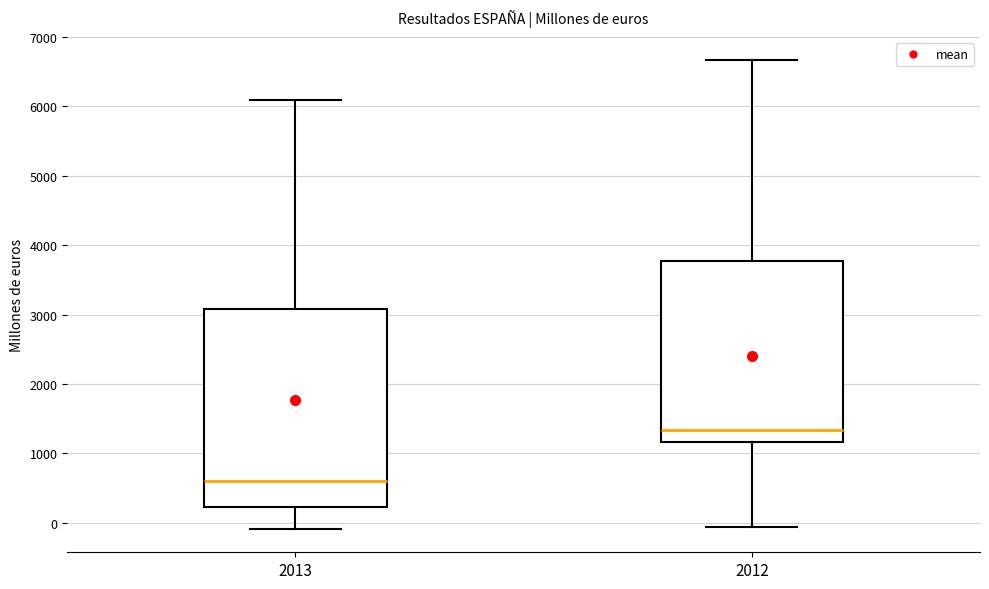

Reading left to right, transcribe this box plot: for each box, give where its median line is, the range the box spans, and where its two whiskers end, as read against the y-axis. The values are not printed on the chart, so give them approximately, as read against the axis.

2013: median 600, box 200 to 3100, whiskers -100 to 6100
2012: median 1300, box 1200 to 3800, whiskers -100 to 6700